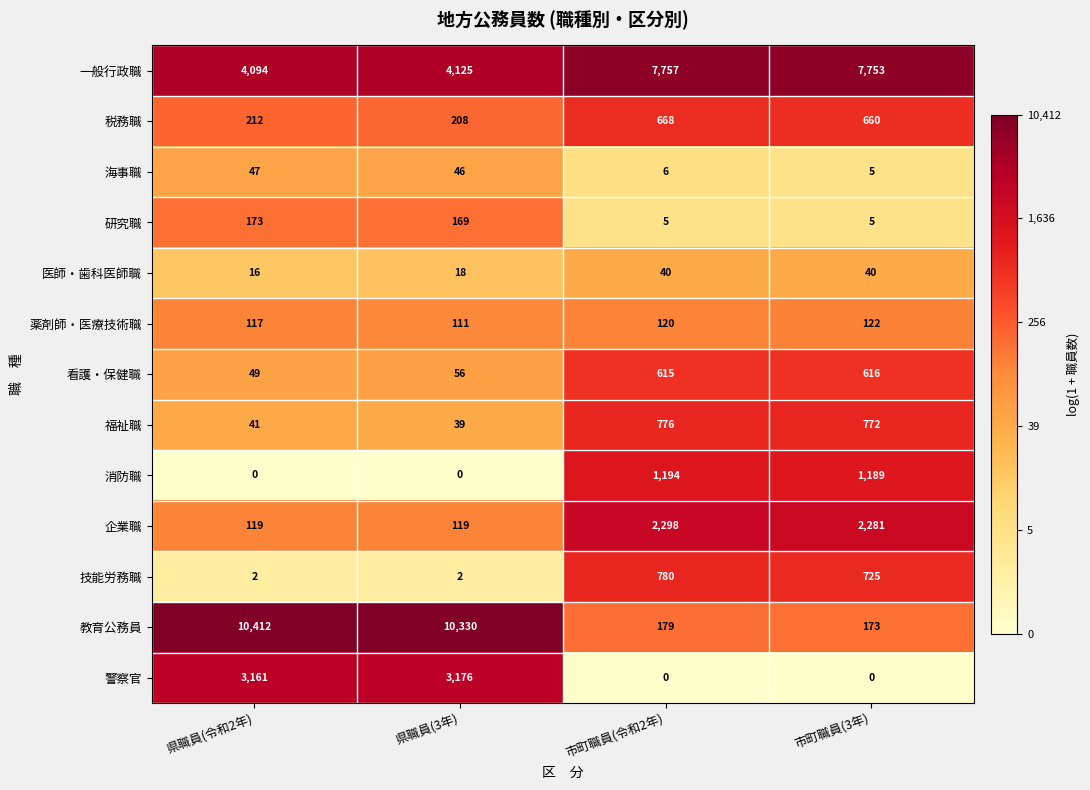

How many series are shown in this chart?

13